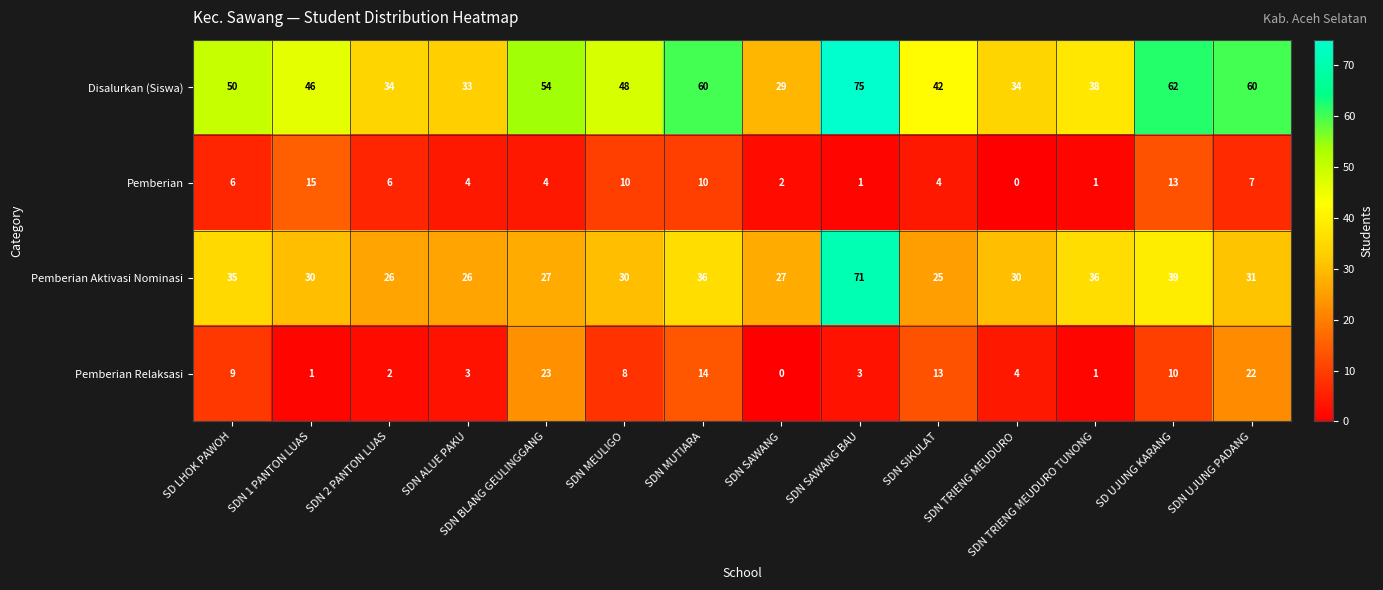

What is the sum of all Disalurkan (Siswa) values?

665